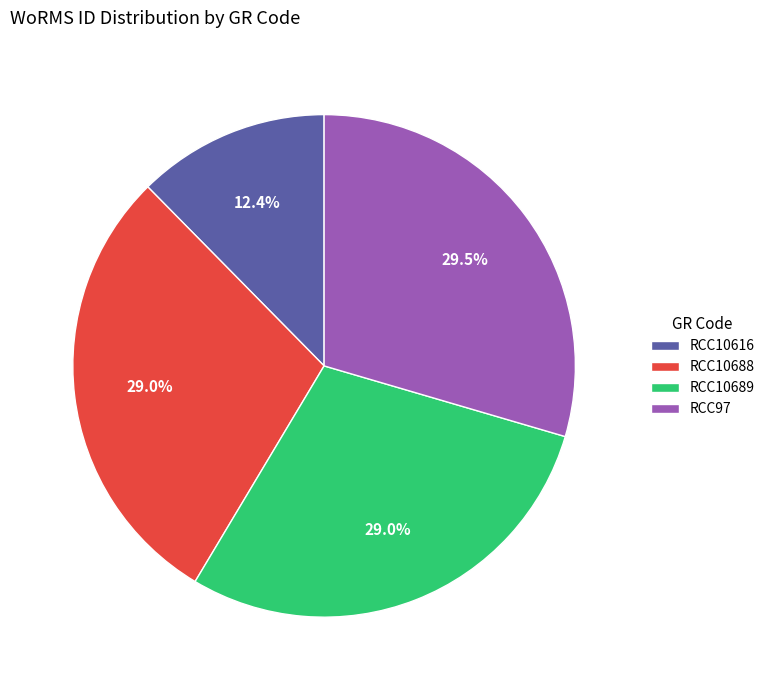

What percentage do RCC10616 and RCC10688 together represent?

41.4%